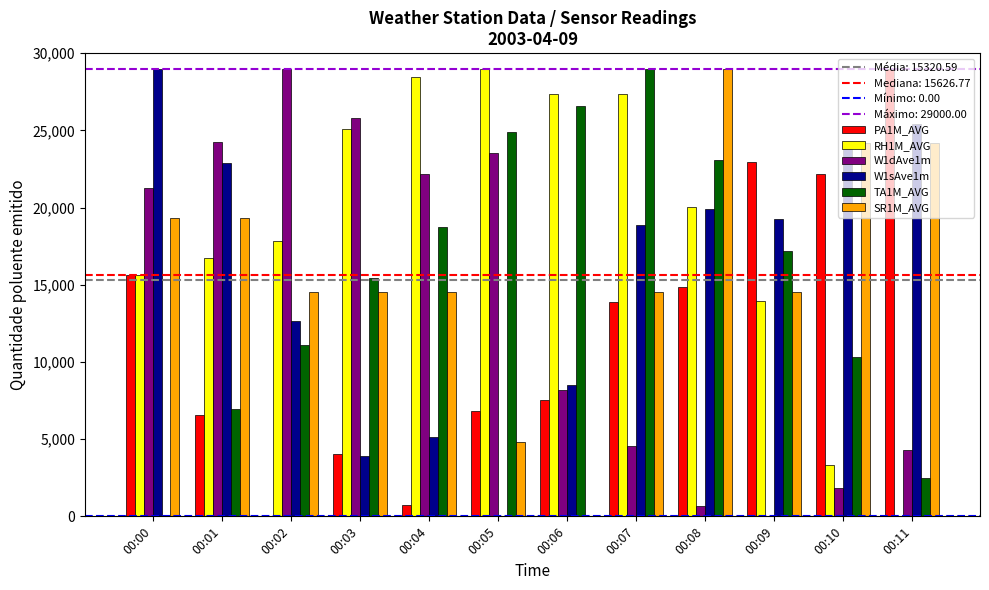

Between 00:02 and 00:08, which series saw the biggest shift?

W1dAve1m